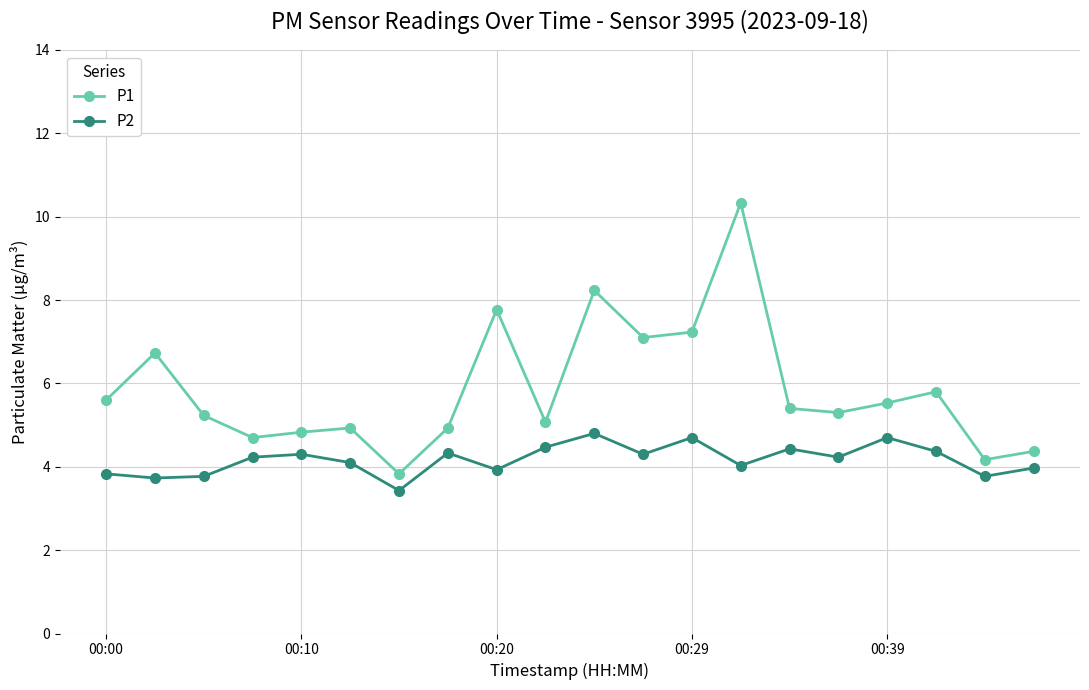

What is the lowest value of the P1 series?

3.8